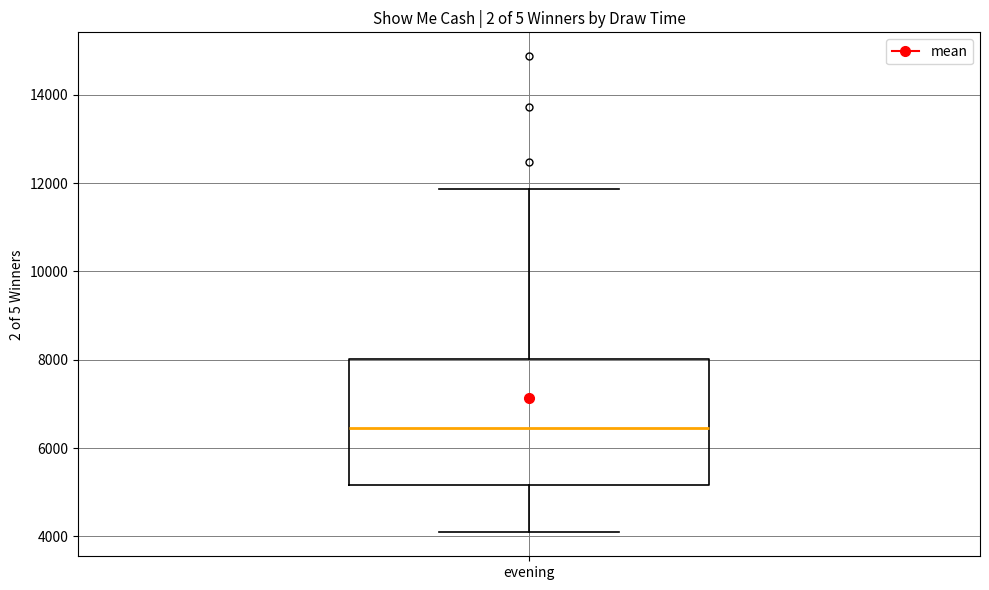

Where is the upper edge of the box for evening on the y-axis? The values are not printed on the chart, so give them approximately, as read against the axis.

8000